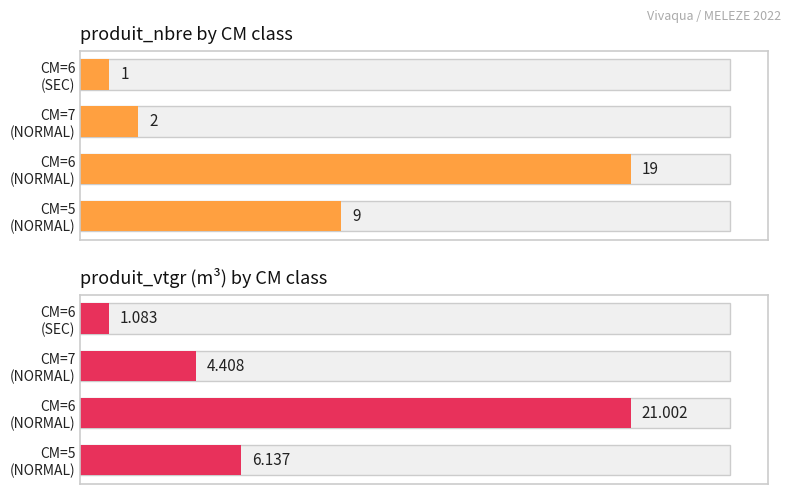

Which series has the largest total across all categories?

produit_vtgr